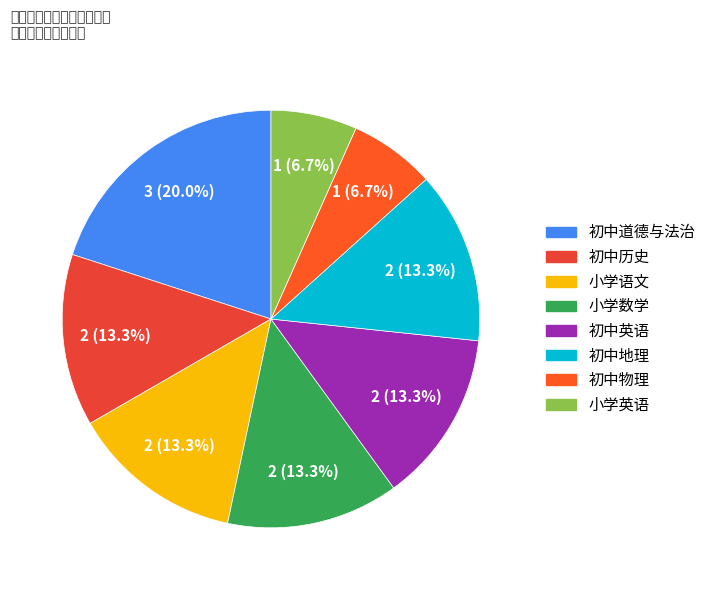

What percentage is the 初中道德与法治 slice, to the nearest percent?

20%